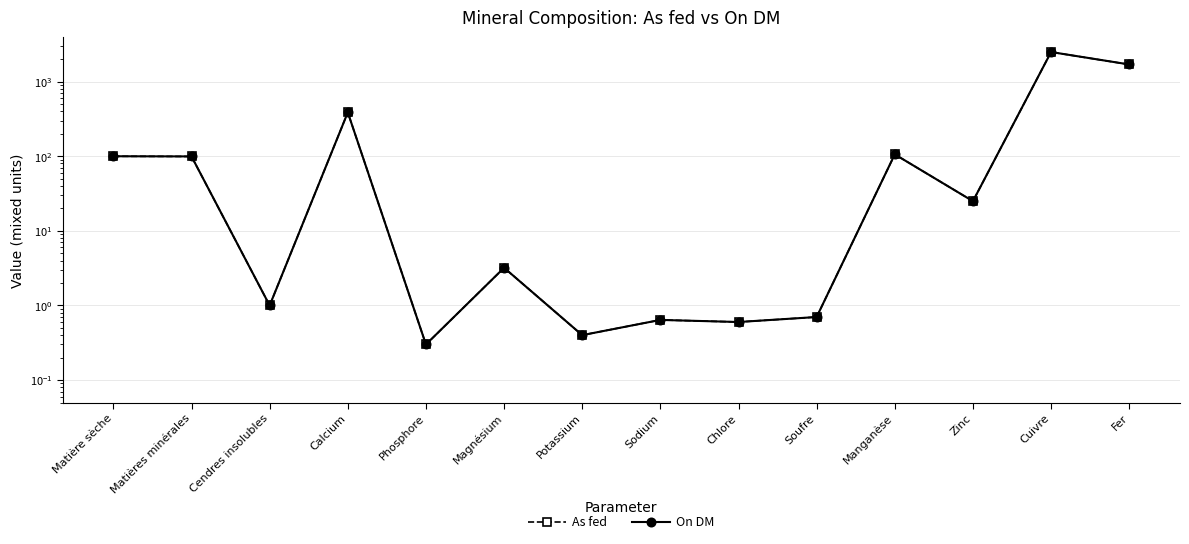

What is the value of the As fed point at the 2nd from the left?

99.3